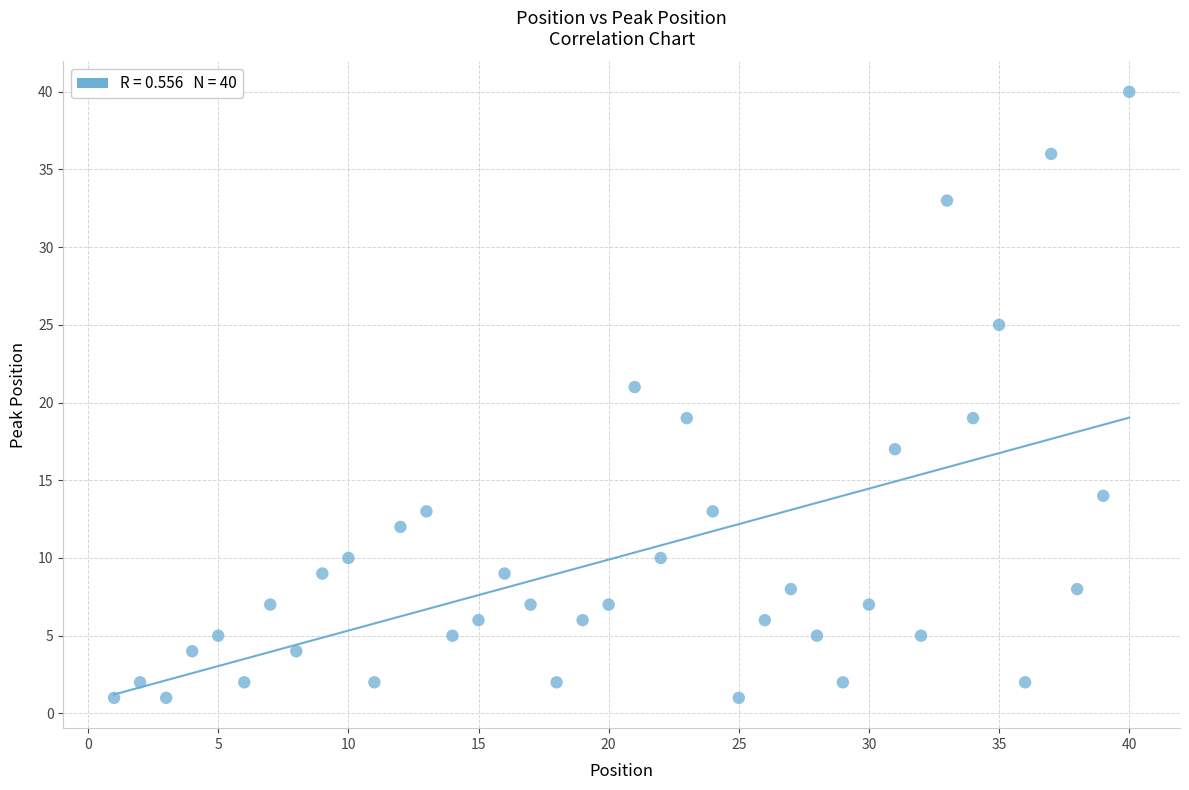

What is the range of Y values (max minus min)?

39